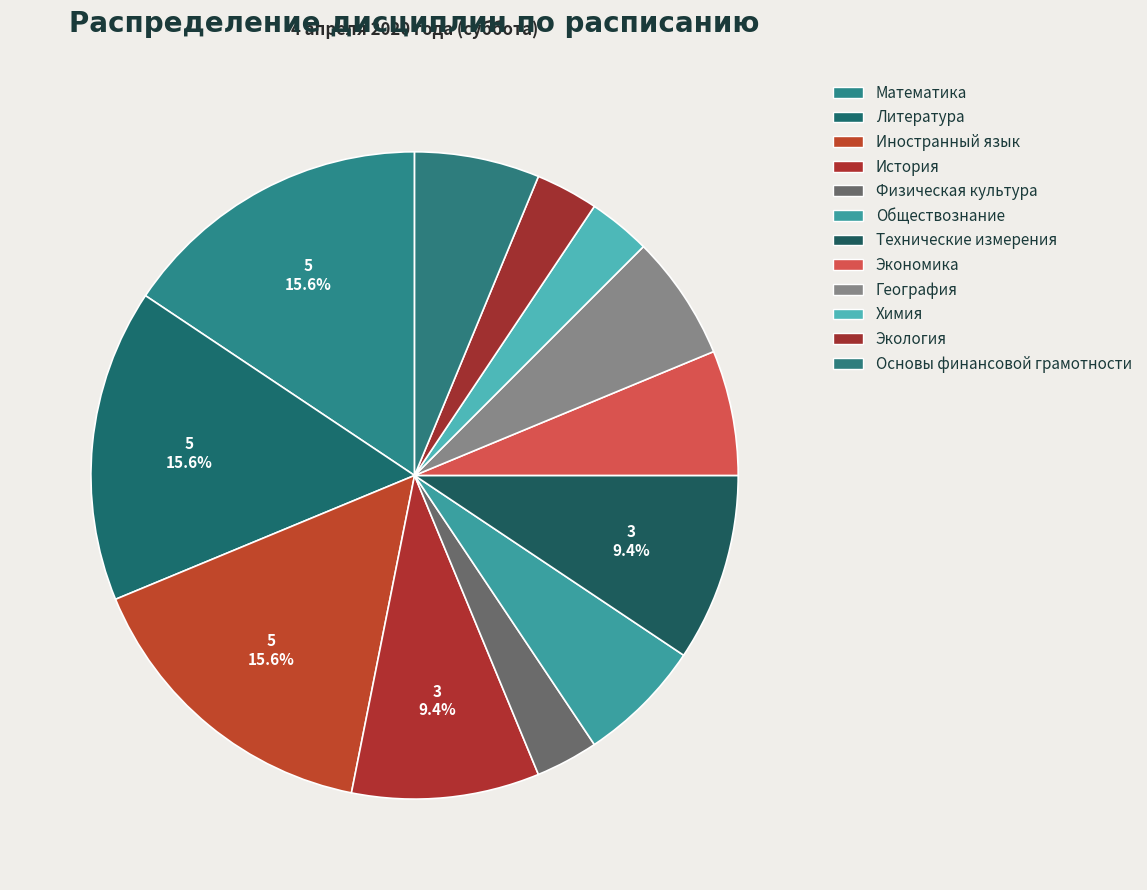

Count the number of slices in the pie.

12